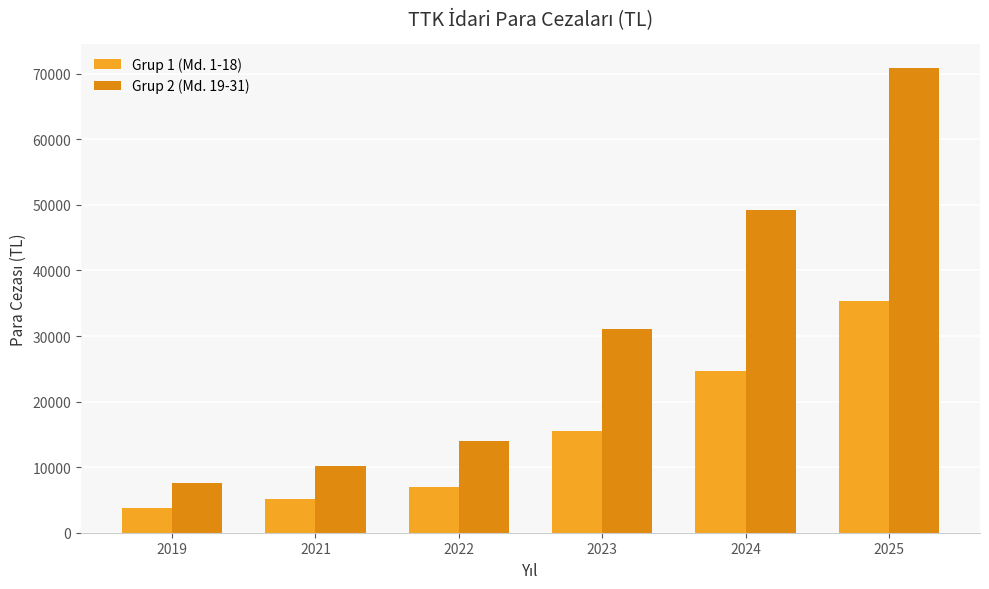

The Grup 2 (Md. 19-31) series shows 15966.6 at 2021. True or false?

False